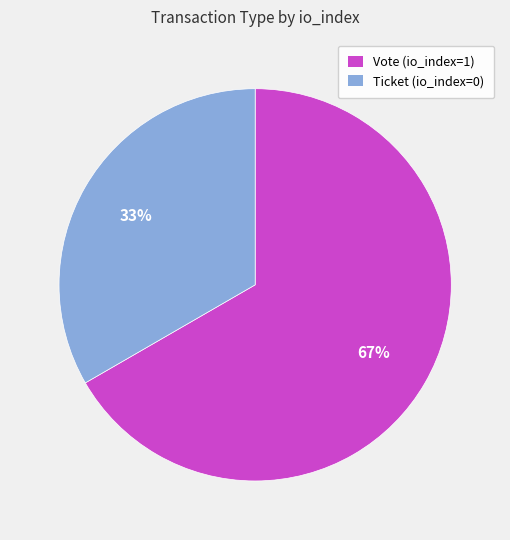

To the nearest percent, what is the combined percentage of Ticket (io_index=0) and Vote (io_index=1)?

100%